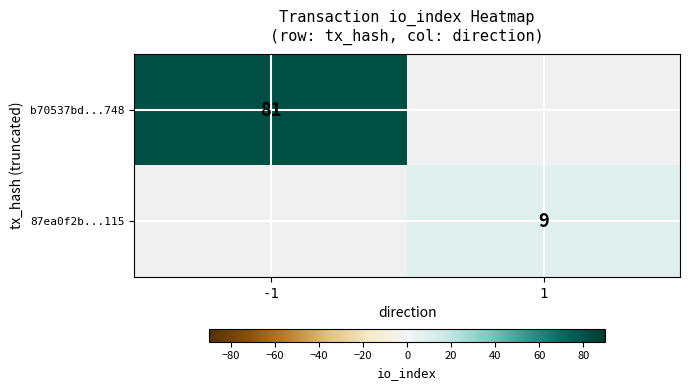

True or false: 87ea0f2b...115 has a value of 9 at 1.

True